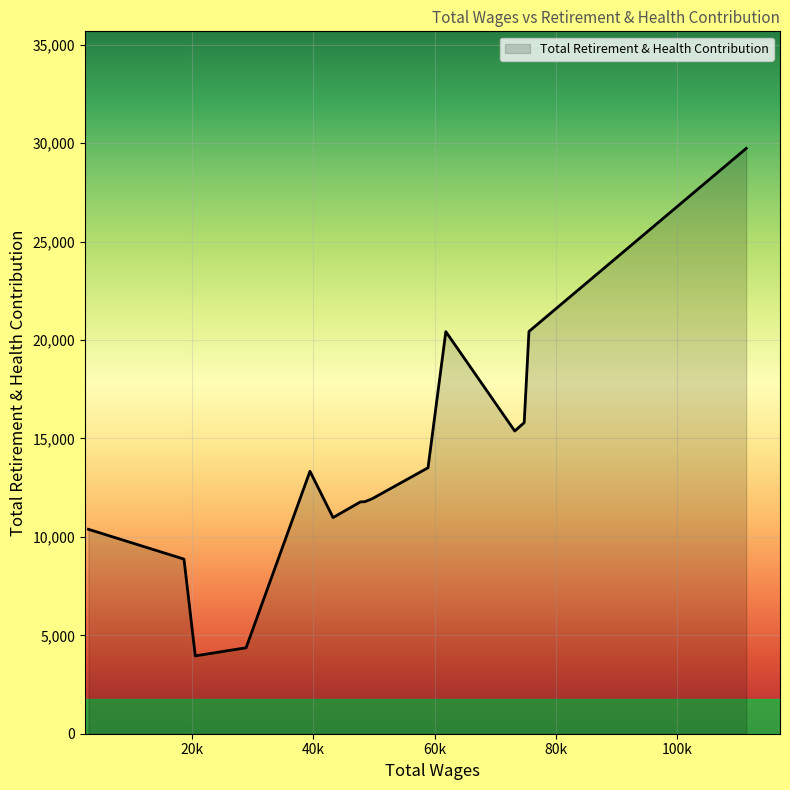

What is the minimum value shown in the chart?

3955